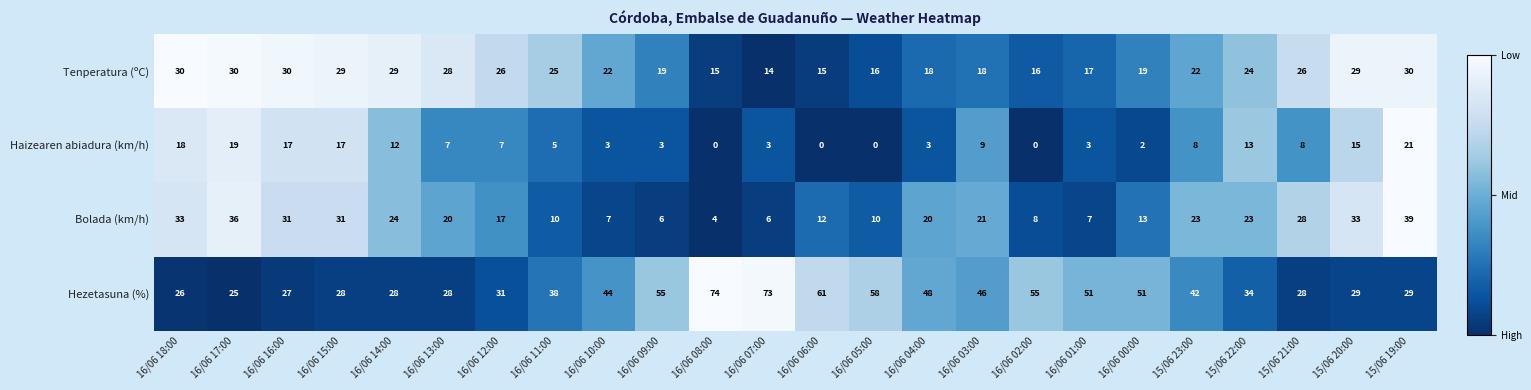

Which series changed the most between 16/06 14:00 and 16/06 13:00?

Haizearen abiadura (km/h)